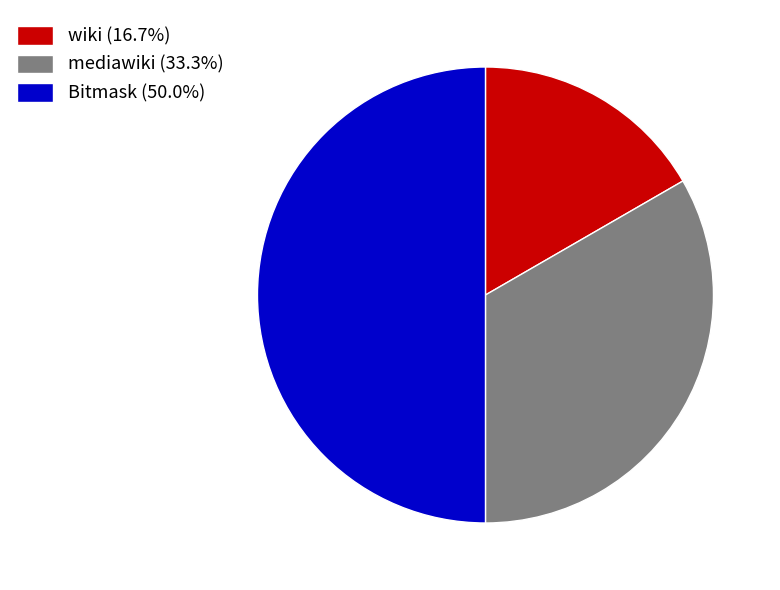

Which has a higher value, Bitmask or mediawiki?

Bitmask